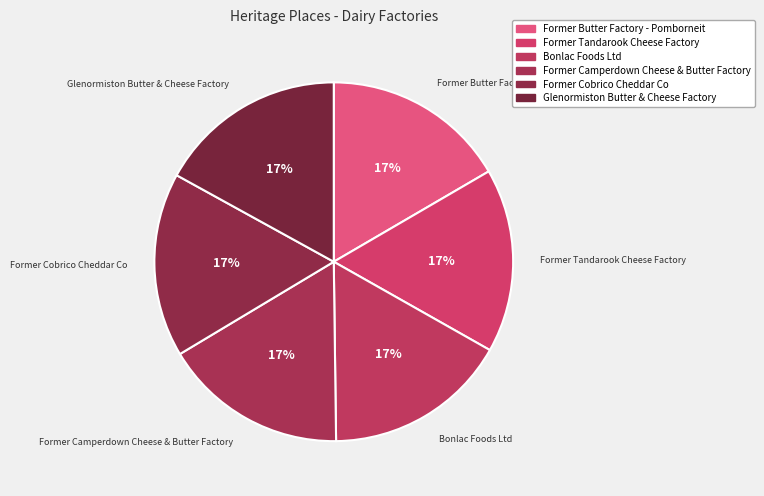

How many slices are in this pie chart?

6